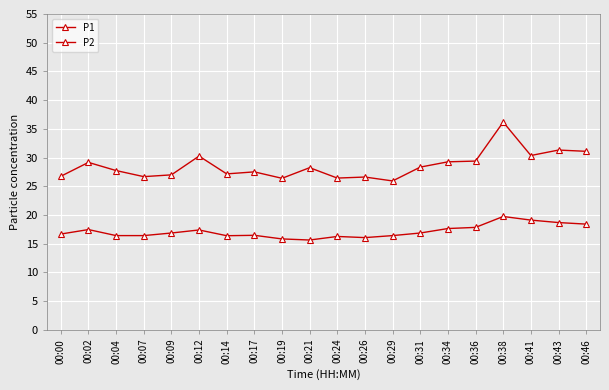

Is this an area chart (filled region under the line)?

No